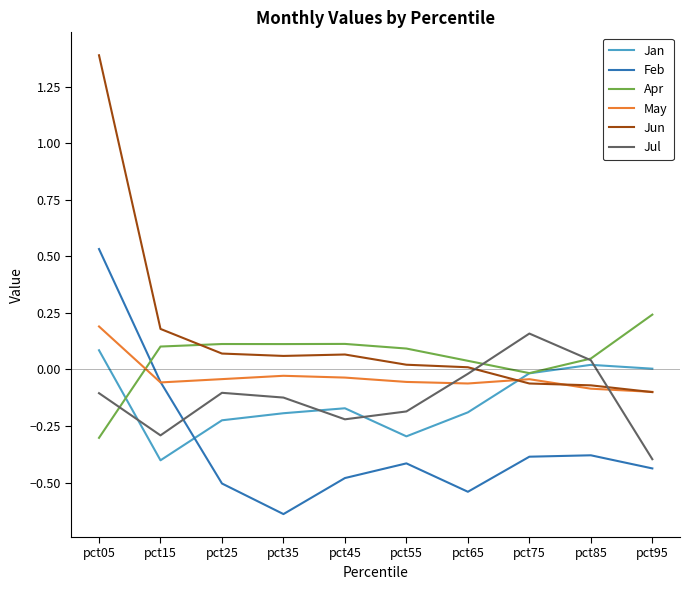

Is the value of Apr at pct95 greater than the value of Jul at pct85?

Yes